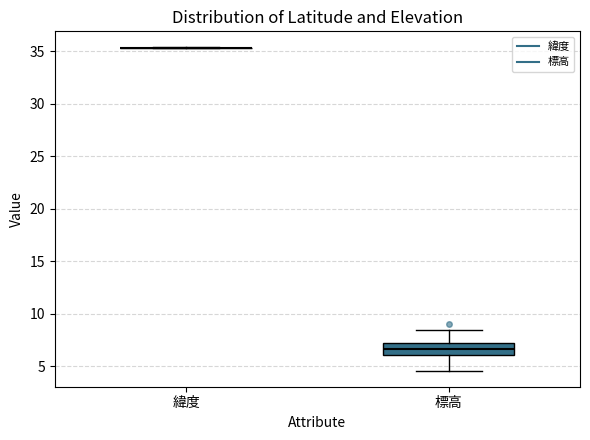

Which box is the tallest, from its lower edge to its upper edge?

標高